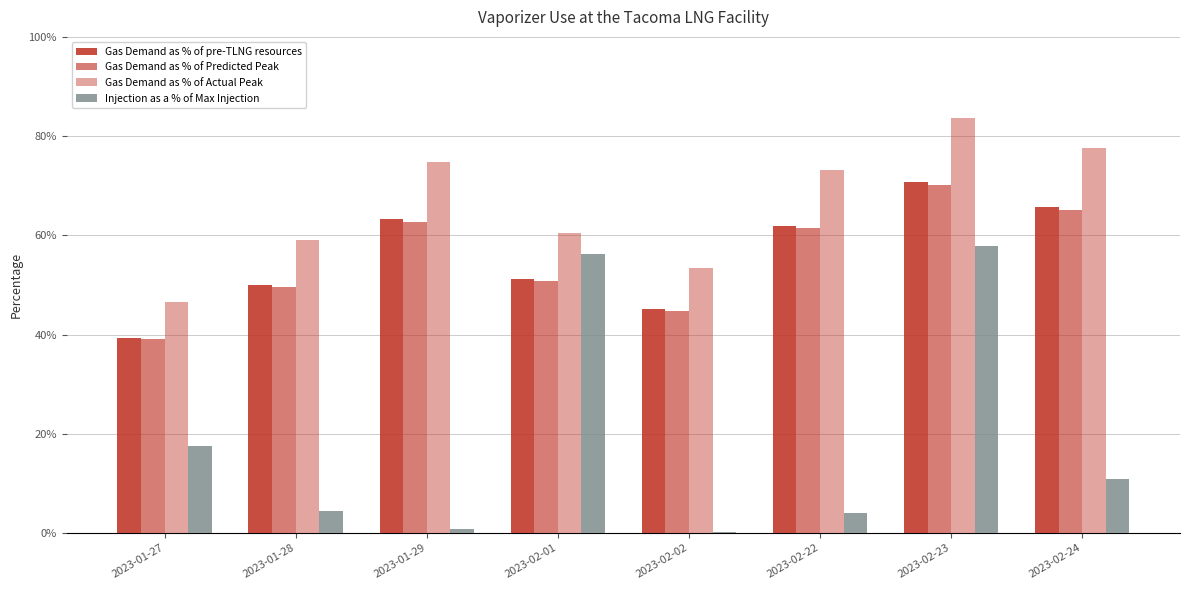

Are the bars horizontal?

No